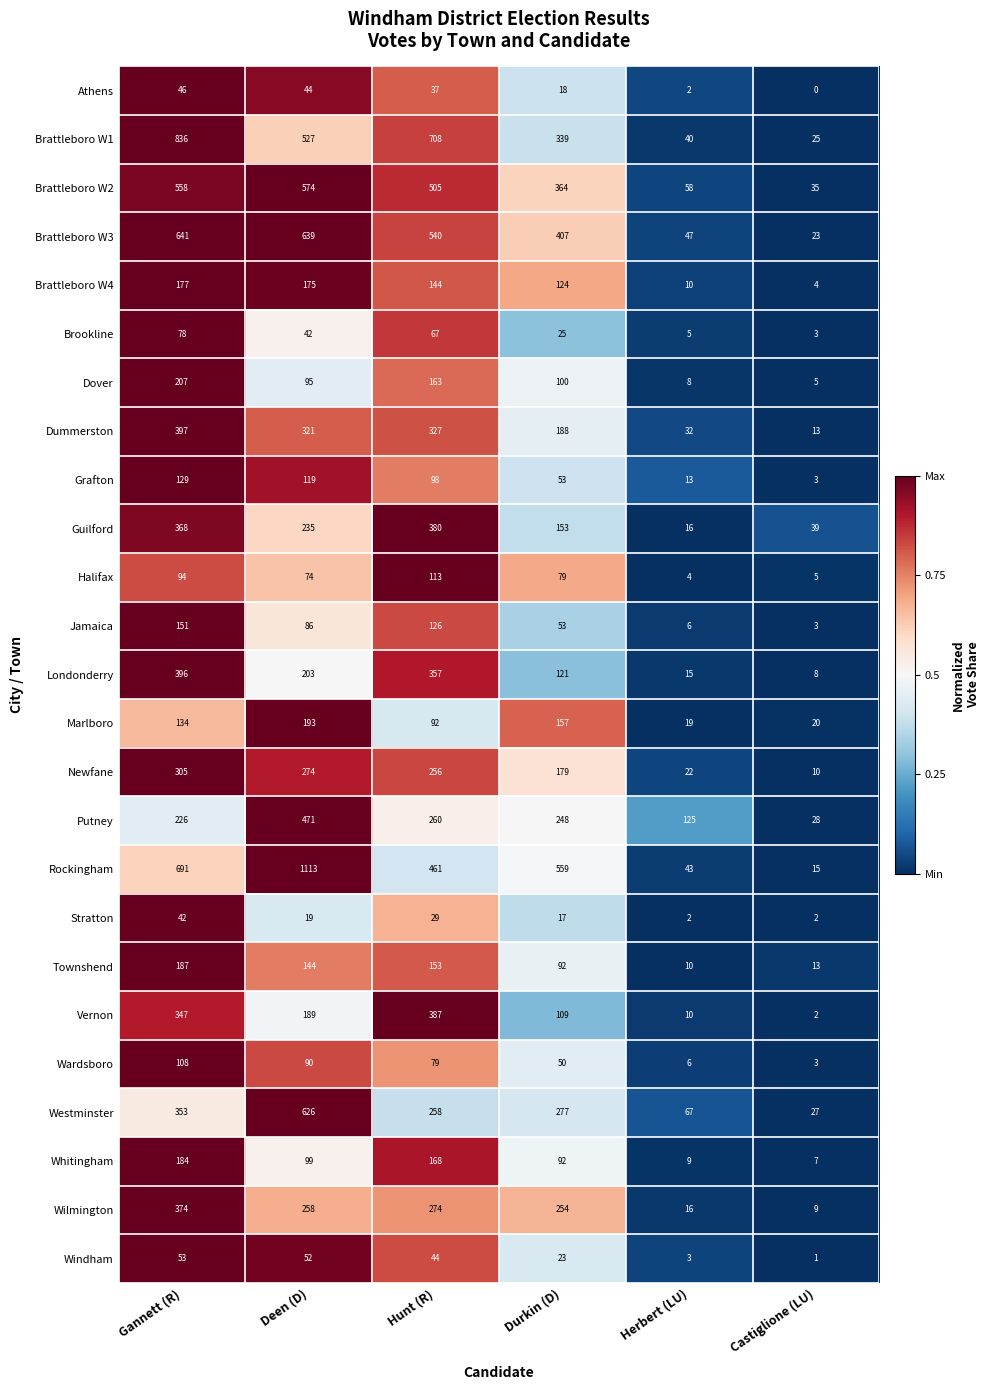

Where does the Halifax series first go above 79?

Gannett (R)